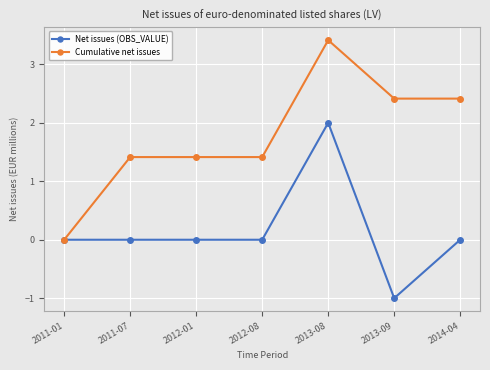

True or false: Cumulative net issues has more than 0 points higher than both neighbors.

True